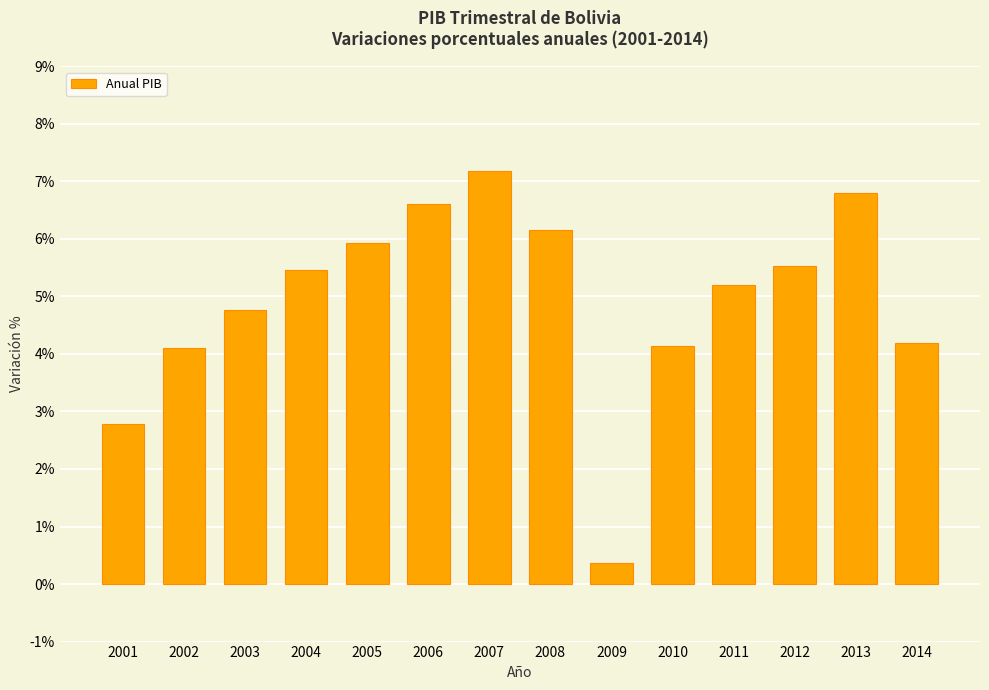

What is the value of the 8th bar from the left?

6.2